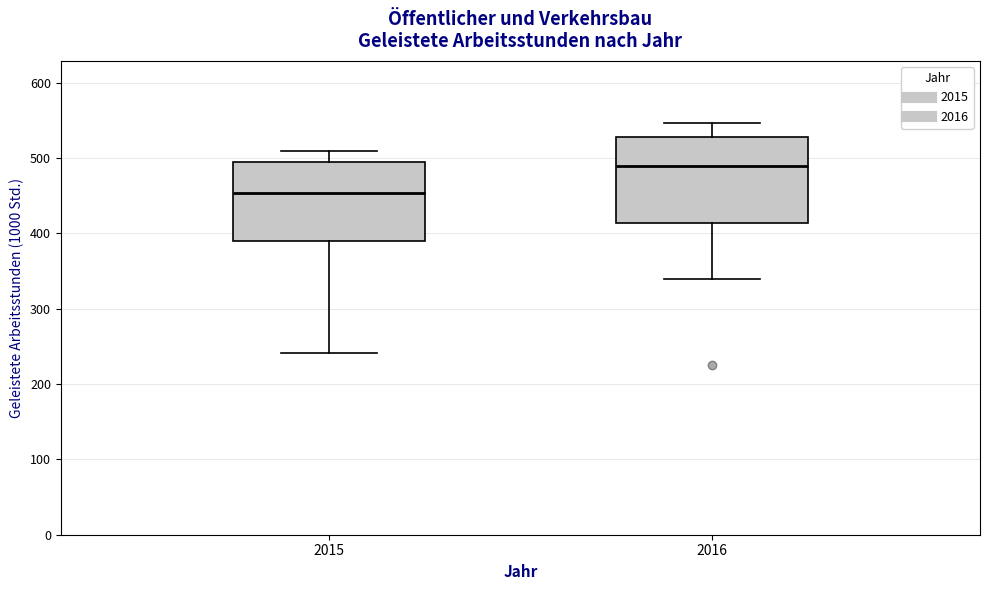

Which box's median line is the lowest?

2015